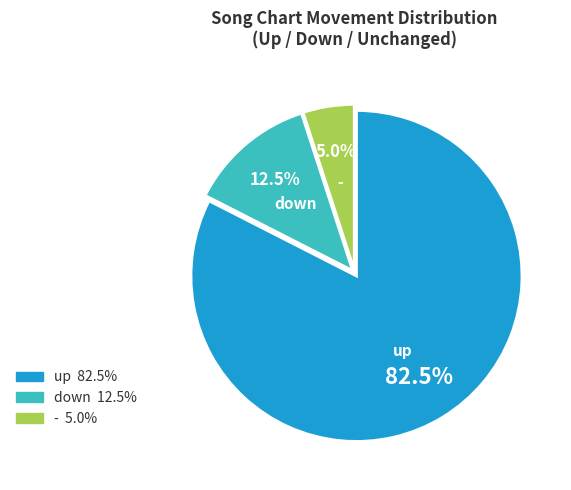

Which slice represents more than half of the pie?

up